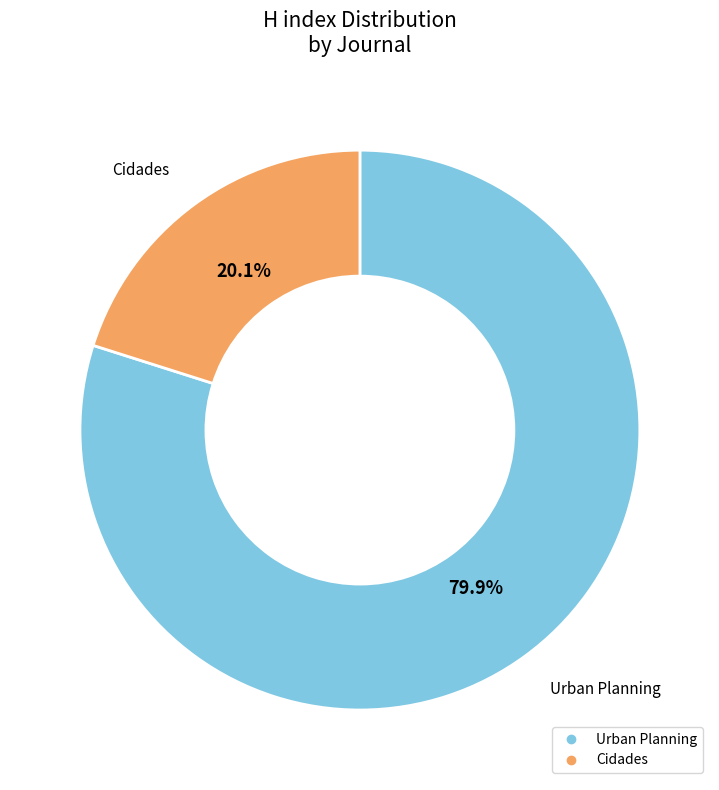

To the nearest percent, what portion does Cidades represent?

20%